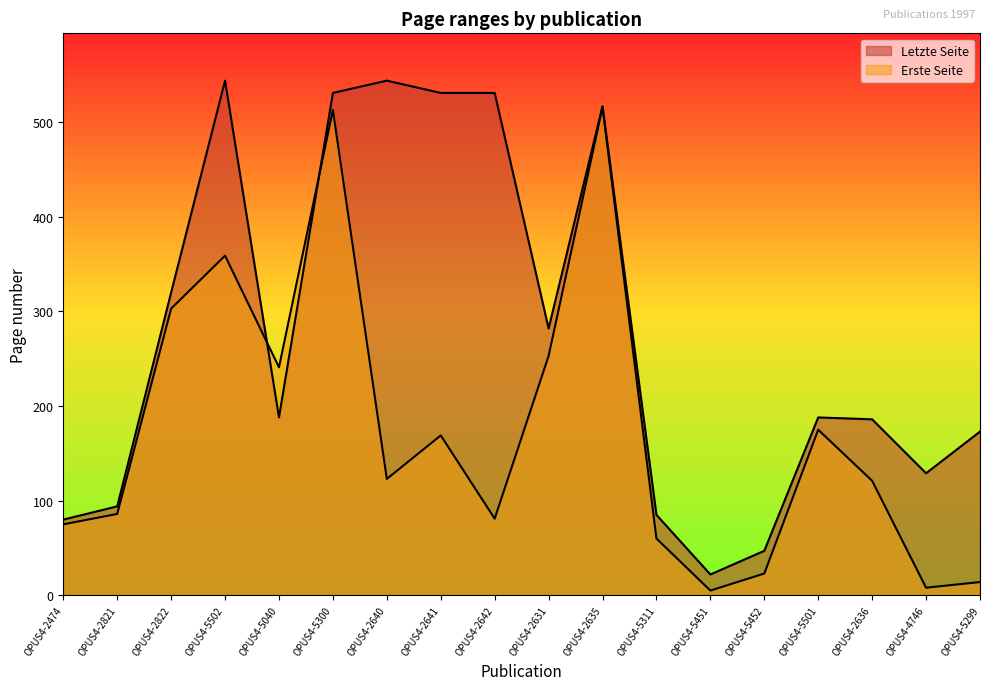

In Letzte Seite, how many points are lower than both neighbors (excluding endpoints)?

4